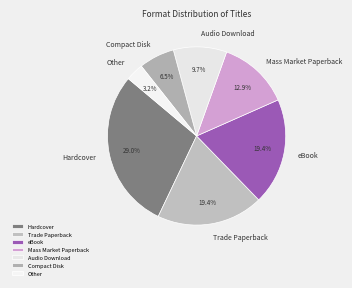

The Audio Download slice represents 20% of the pie. True or false?

False